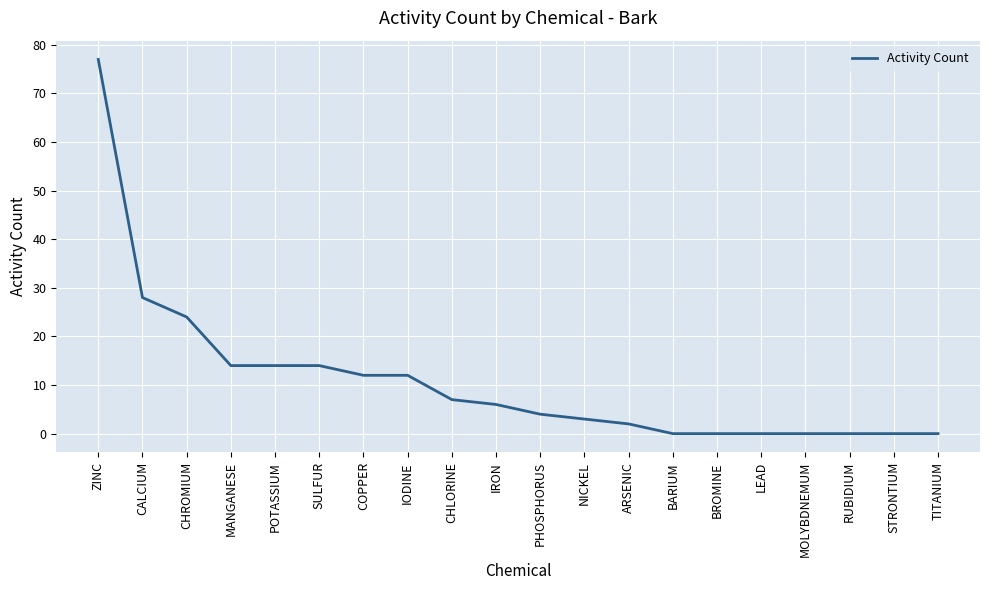

Approximately how many times larger is the value at IRON compared to MANGANESE?

0.4